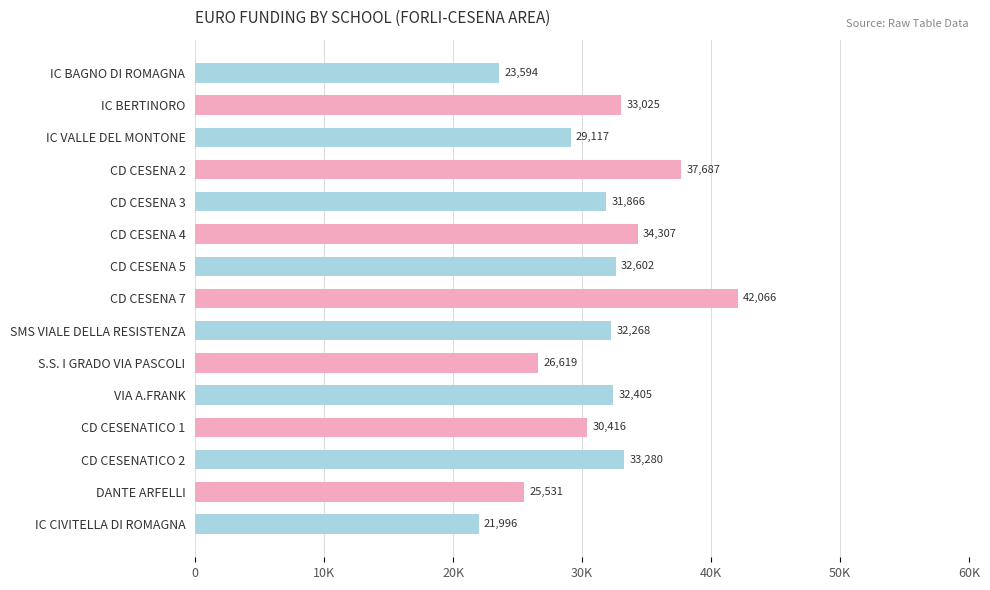

List the labels in order of value, largest first.

CD CESENA 7, CD CESENA 2, CD CESENA 4, CD CESENATICO 2, IC BERTINORO, CD CESENA 5, VIA A.FRANK, SMS VIALE DELLA RESISTENZA, CD CESENA 3, CD CESENATICO 1, IC VALLE DEL MONTONE, S.S. I GRADO VIA PASCOLI, DANTE ARFELLI, IC BAGNO DI ROMAGNA, IC CIVITELLA DI ROMAGNA